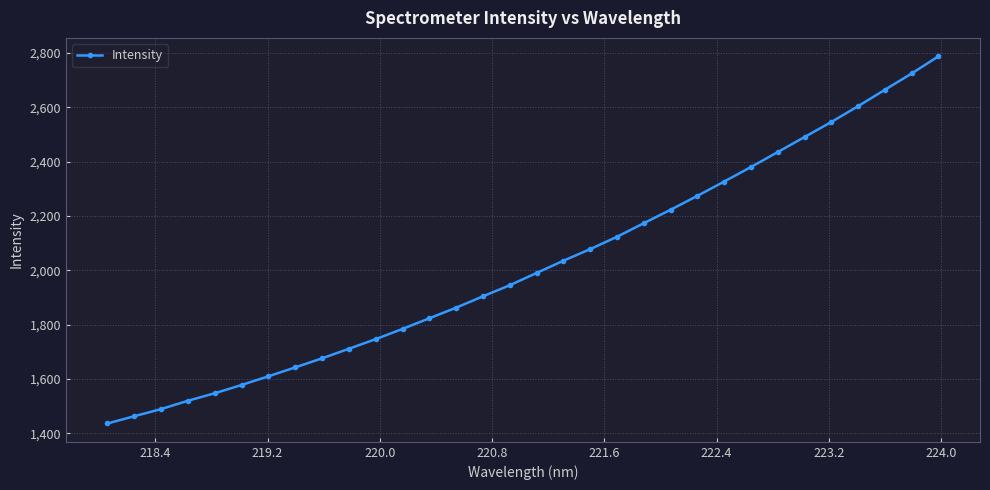

What is the average value?

2018.6